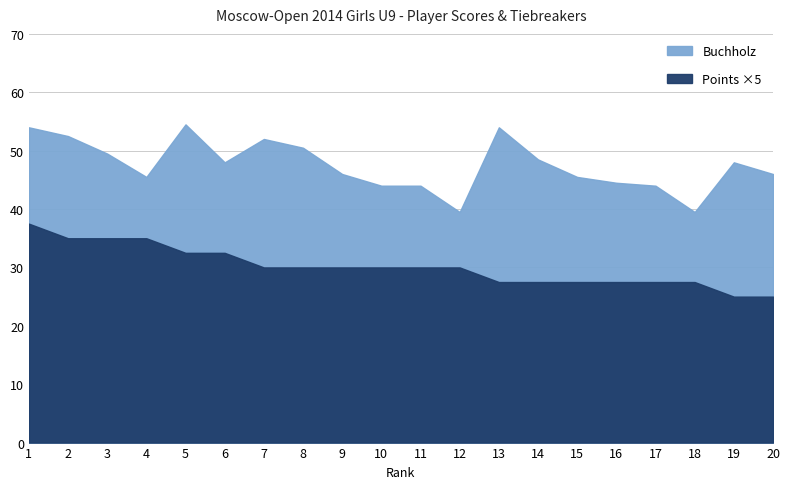

True or false: BuchholzCut and Points intersect in this chart.

False